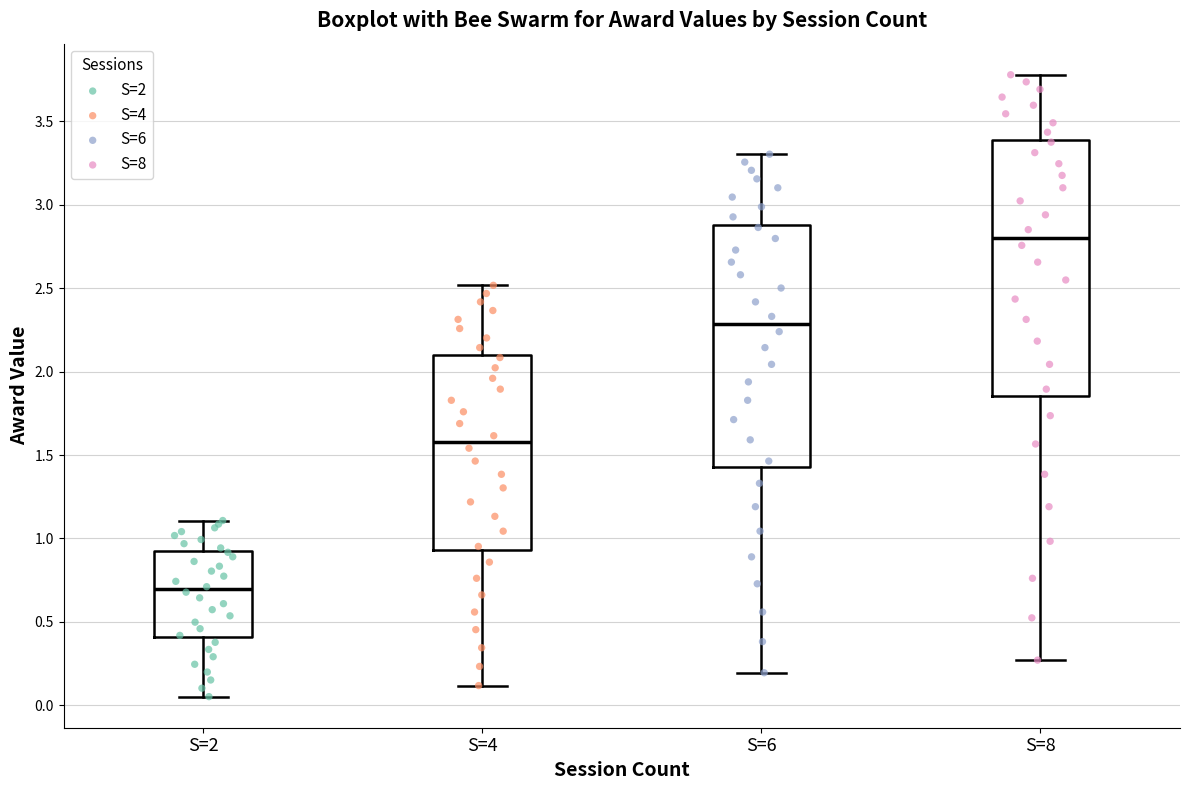

Reading left to right, transcribe this box plot: for each box, give where its median line is, the range the box spans, and where its two whiskers end, as read against the y-axis. The values are not printed on the chart, so give them approximately, as read against the axis.

S=2: median 0.70, box 0.40 to 0.90, whiskers 0.05 to 1.10
S=4: median 1.60, box 0.95 to 2.10, whiskers 0.10 to 2.50
S=6: median 2.30, box 1.45 to 2.90, whiskers 0.20 to 3.30
S=8: median 2.80, box 1.85 to 3.40, whiskers 0.25 to 3.80